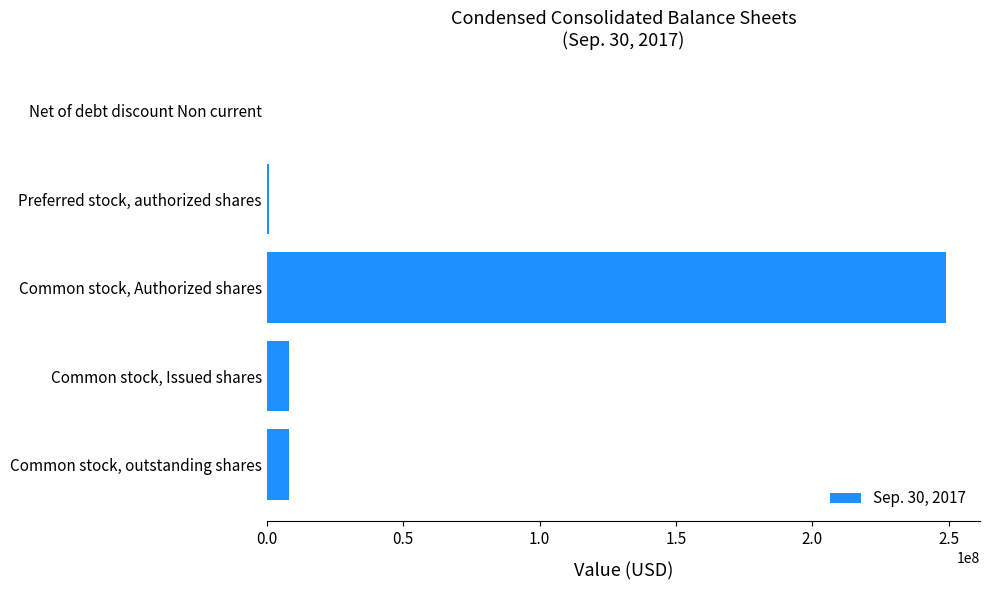

What is the greatest value displayed?

249000000